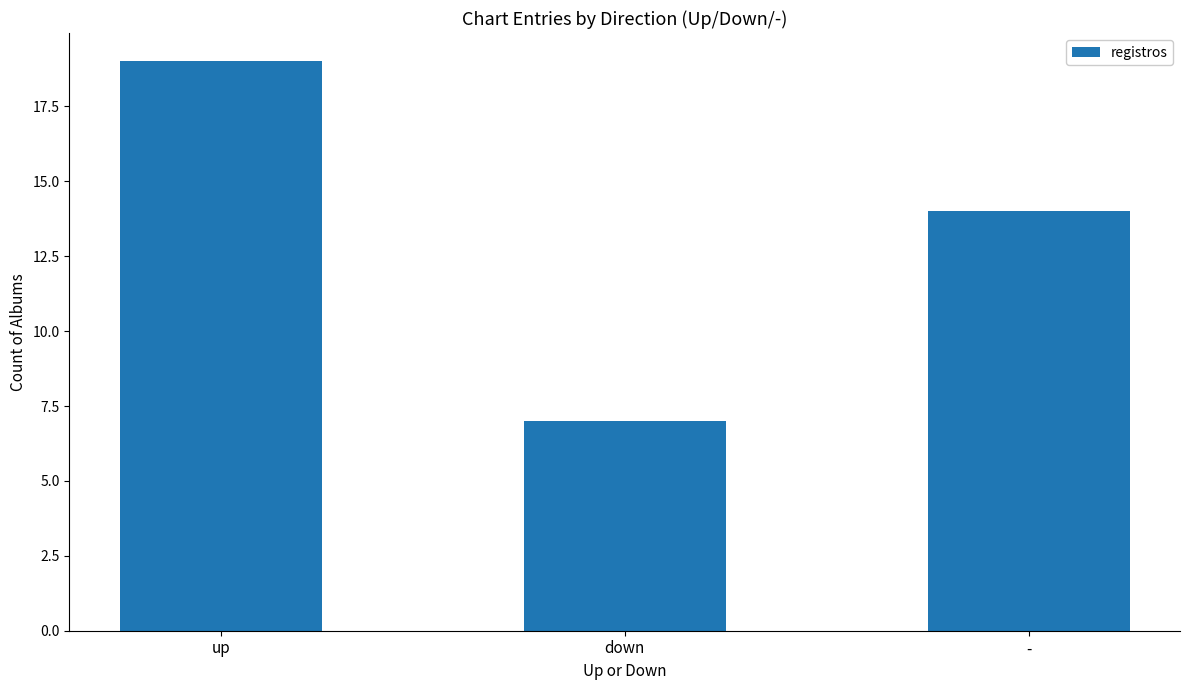

Reading left to right, transcribe all the data shown in this chart.

19	7	14